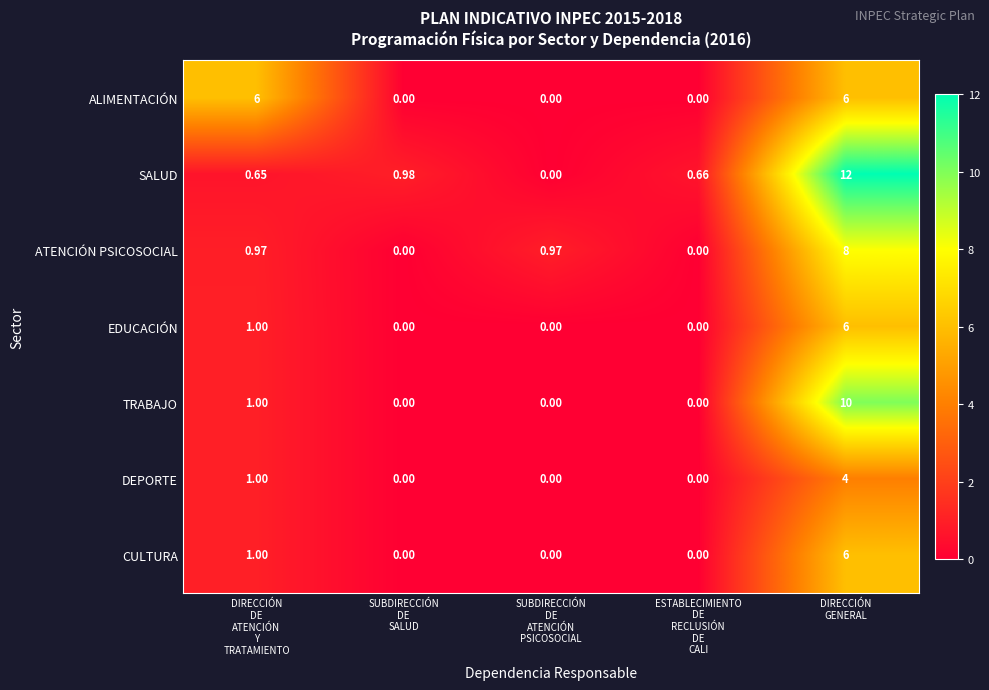

The ATENCIÓN PSICOSOCIAL series shows 0.0 at ESTABLECIMIENTO DE RECLUSIÓN DE CALI. True or false?

True